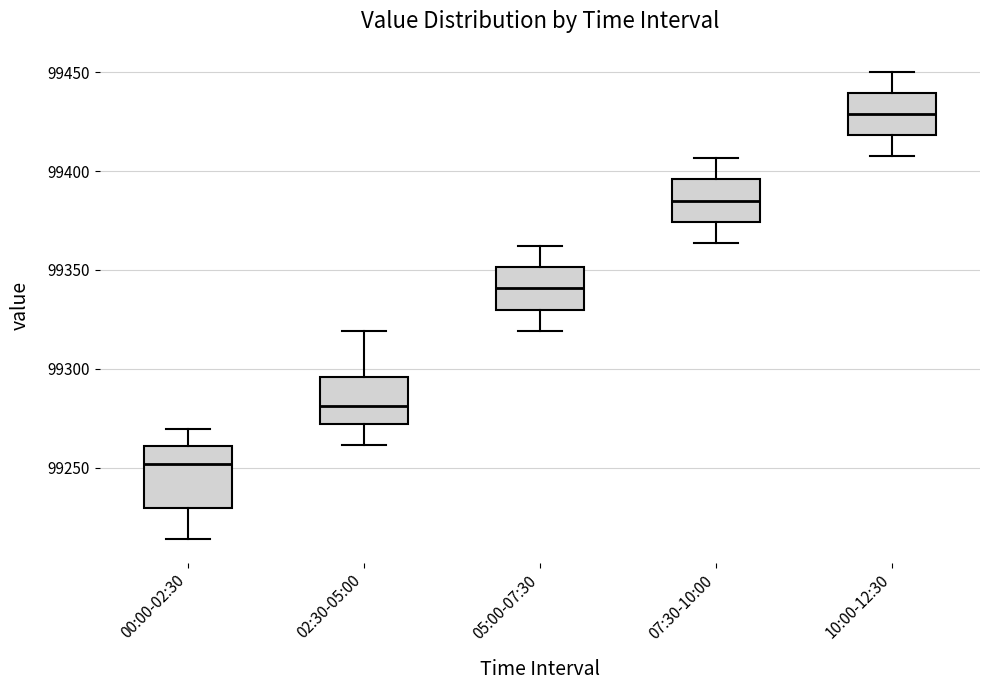

Which box is the tallest, from its lower edge to its upper edge?

00:00-02:30